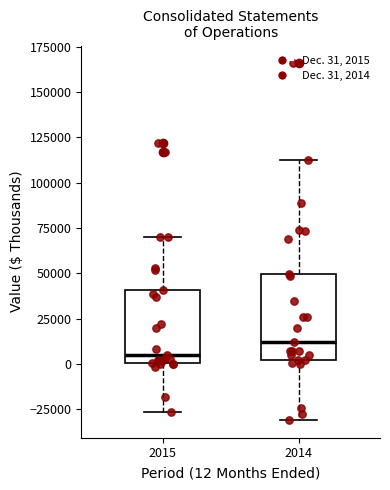

Which box has the highest median line?

2014